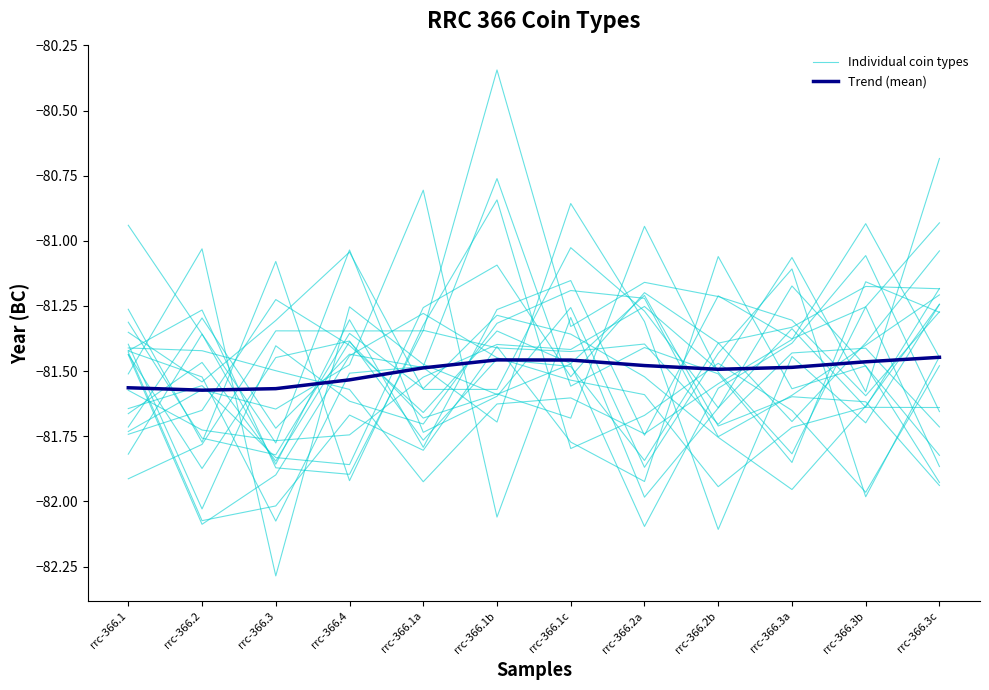

How many interior local peaks does the Trend (mean) series have?

1